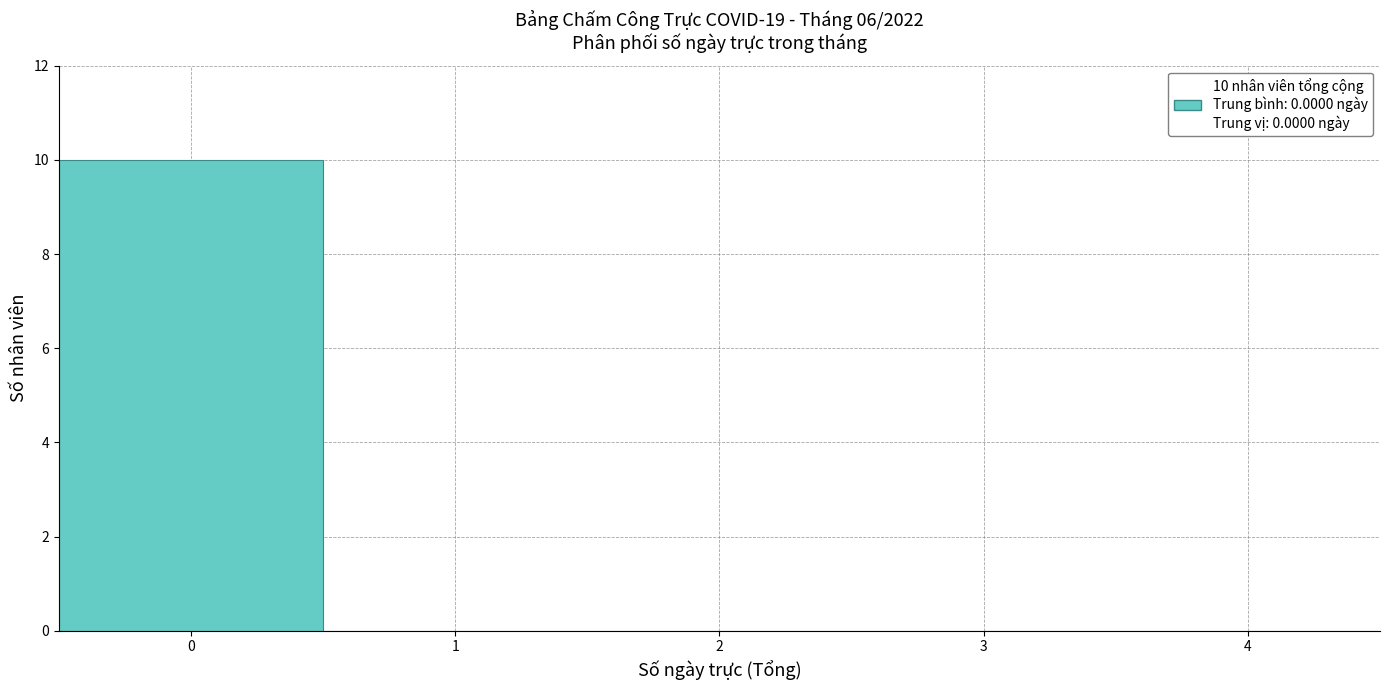

Which range on the x-axis has the tallest bar?

-0.5 to 0.5